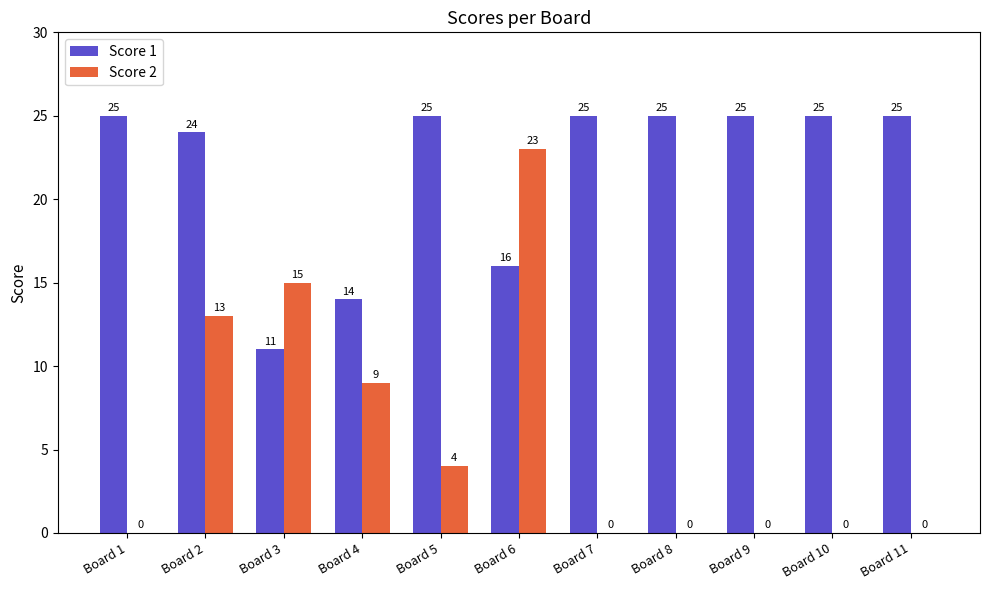

What is the highest value of the Score 2 series?

23